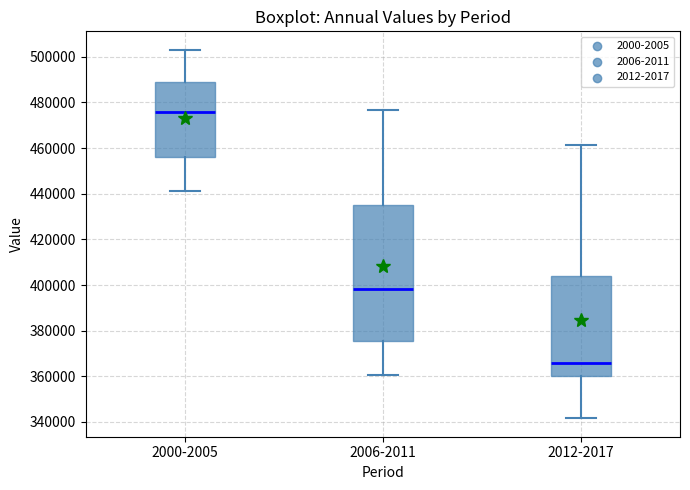

Which box is the tallest, from its lower edge to its upper edge?

2006-2011